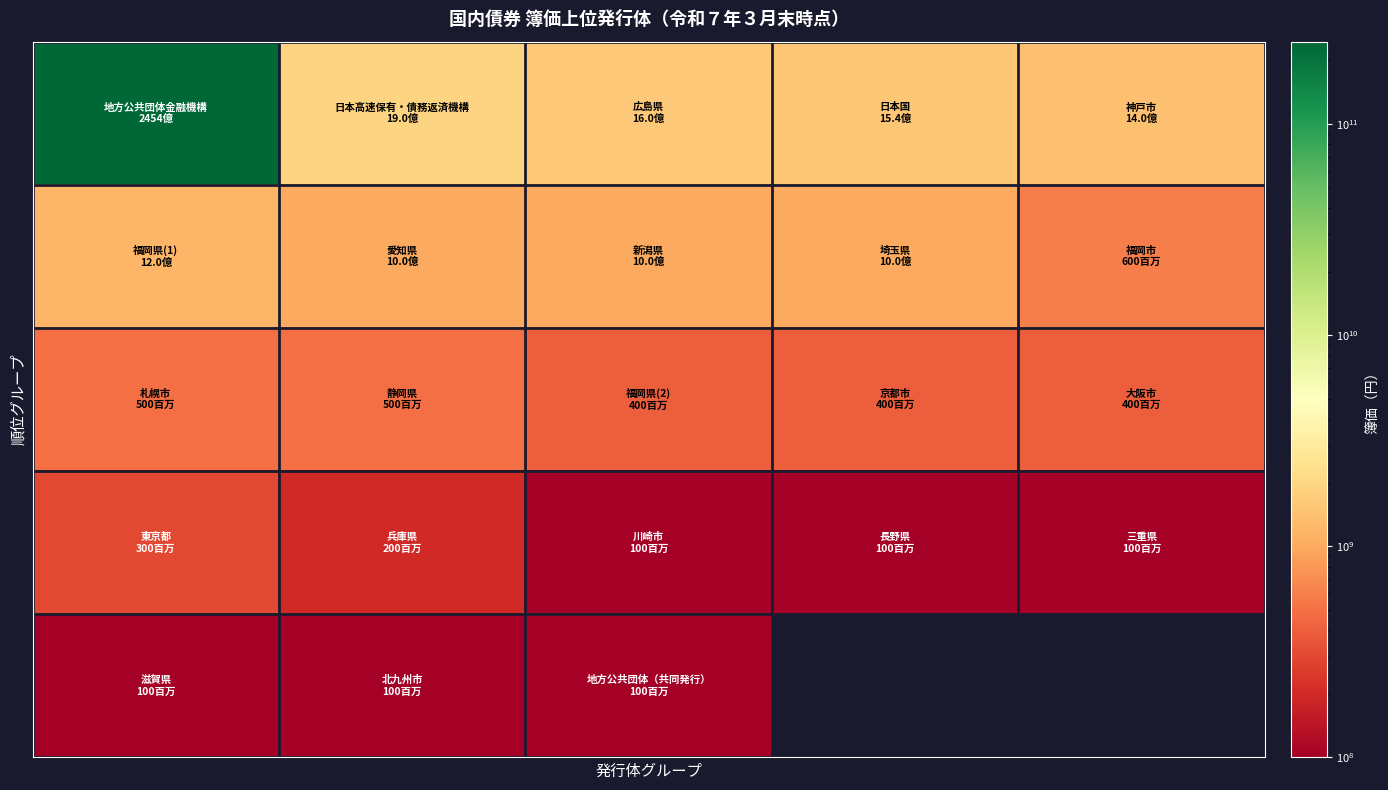

How many data points does each series have?

5